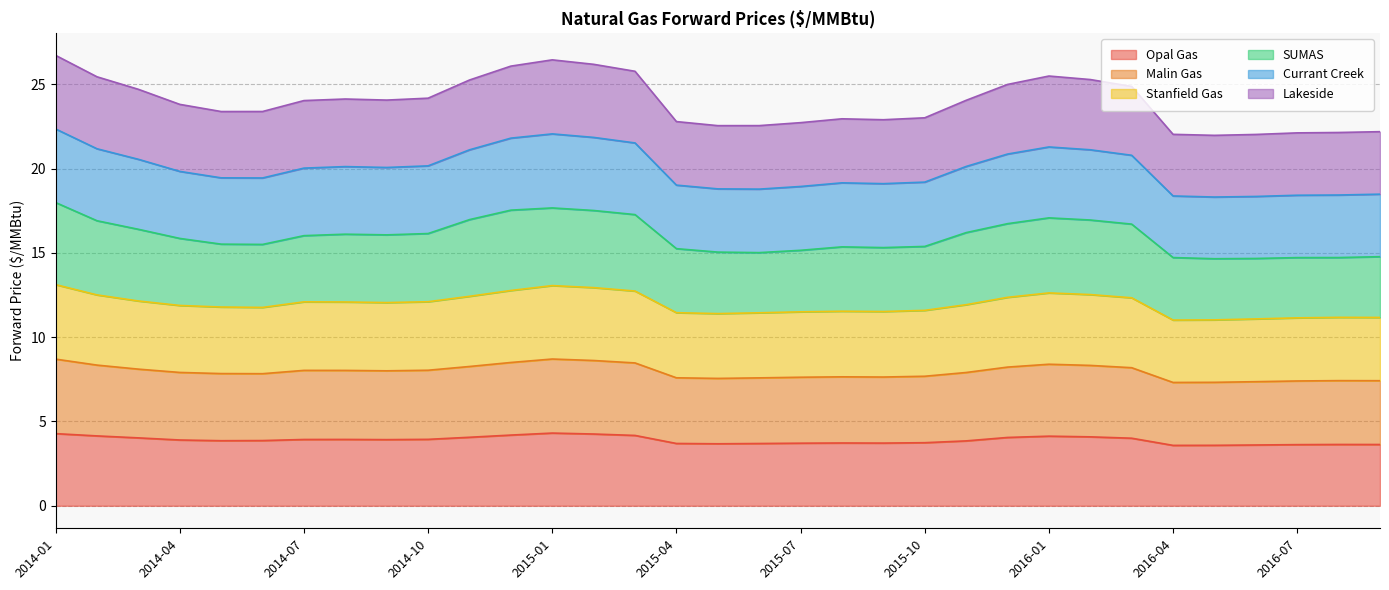

At which label does SUMAS first exceed 16?

2014-01